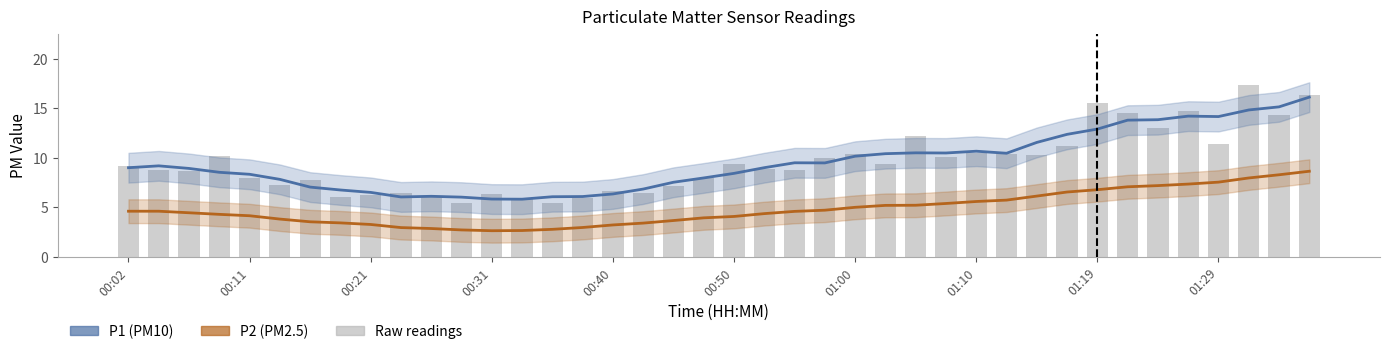

Between 01:29 and 20, which series saw the biggest shift?

P1 (PM10)